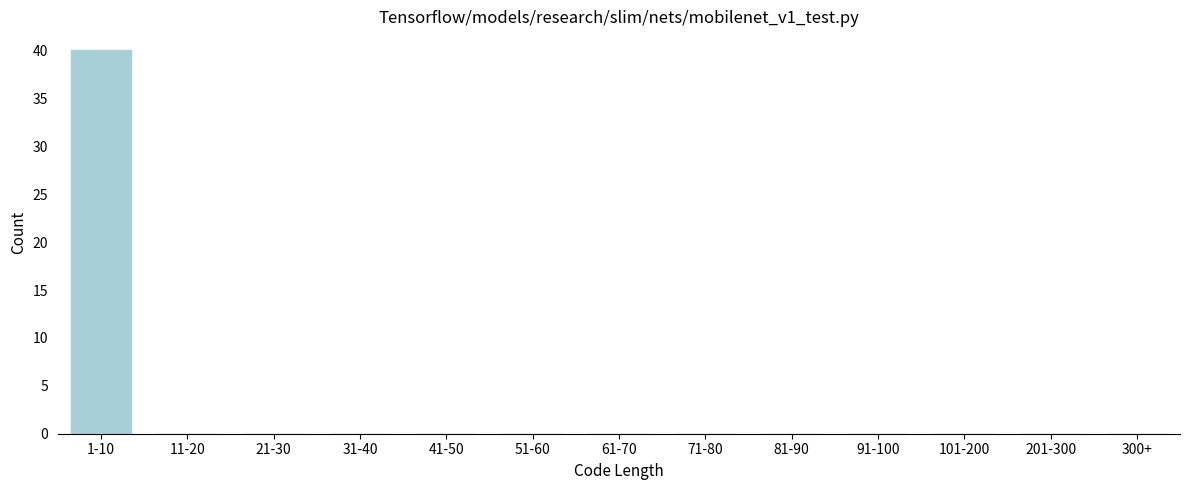

Reading left to right, what are all the values shown in this chart?

1-10=40	11-20=0	21-30=0	31-40=0	41-50=0	51-60=0	61-70=0	71-80=0	81-90=0	91-100=0	101-200=0	201-300=0	300+=0